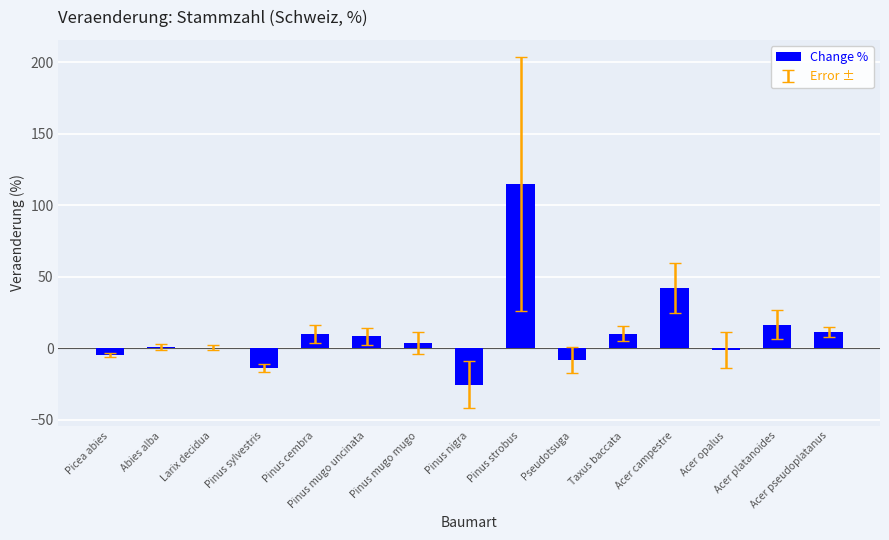

Which has a higher value, Larix decidua or Acer campestre?

Acer campestre